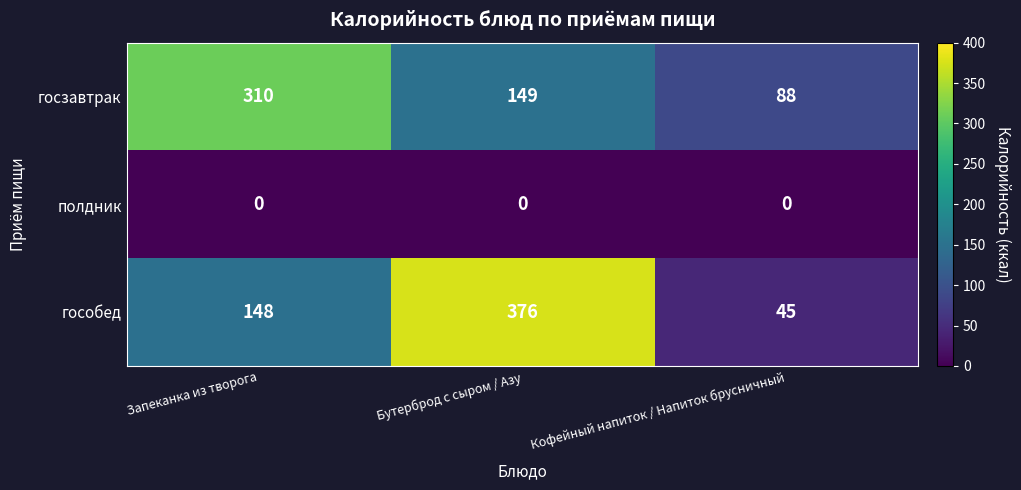

At which label does госзавтрак first exceed 149?

Запеканка из творога